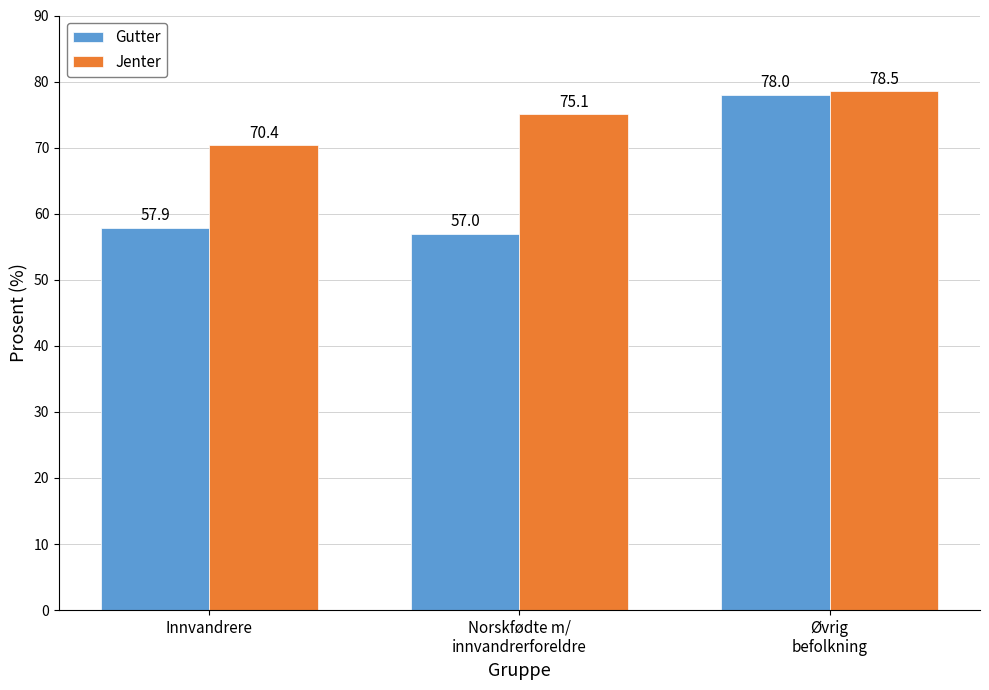

Reading right to left, extract all data points from this chart.

Gutter: 78.0	57.0	57.9
Jenter: 78.5	75.1	70.4